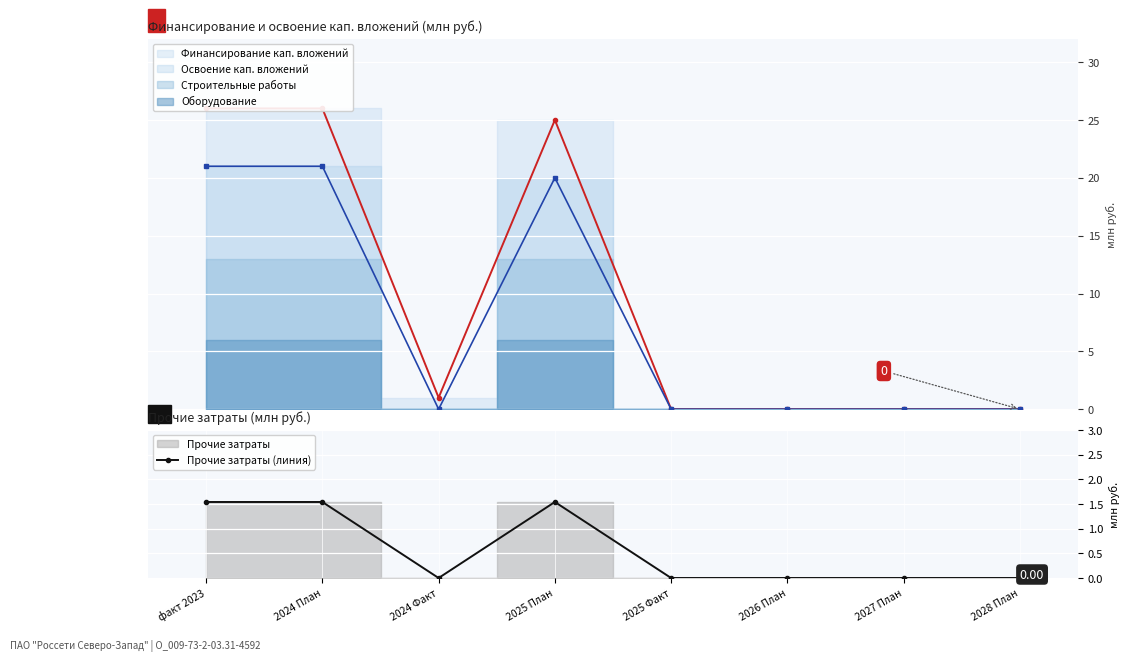

Which label corresponds to the largest value in the chart?

факт 2023